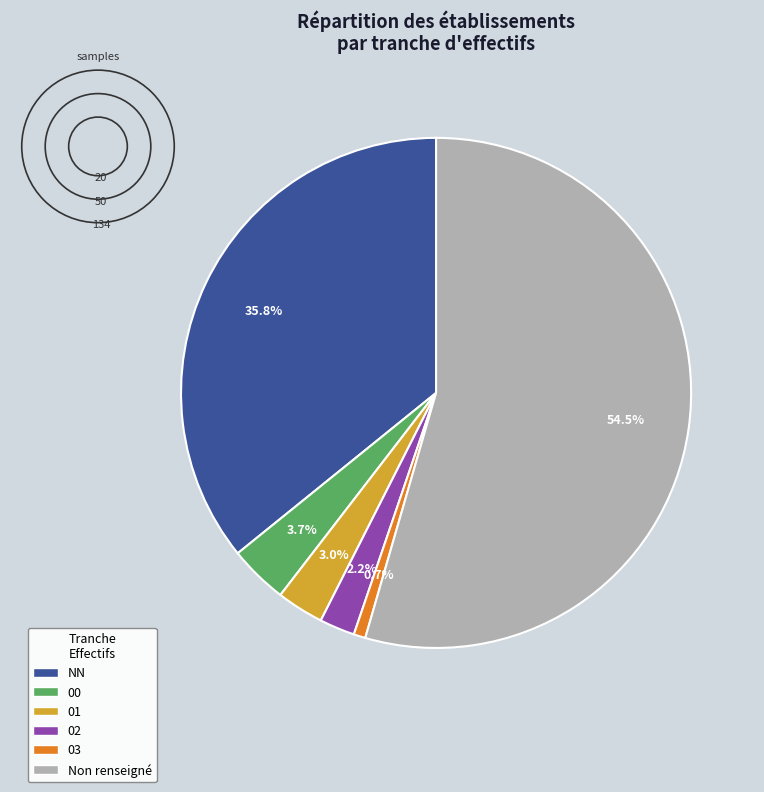

How many slices are in this pie chart?

6